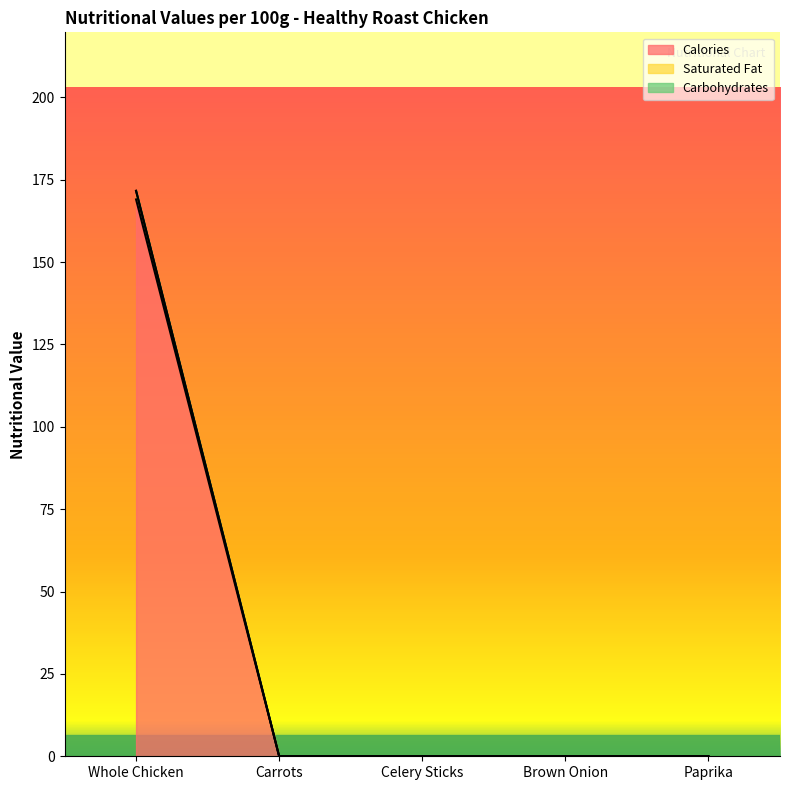

At which category does the chart reach its peak across all series?

Whole Chicken